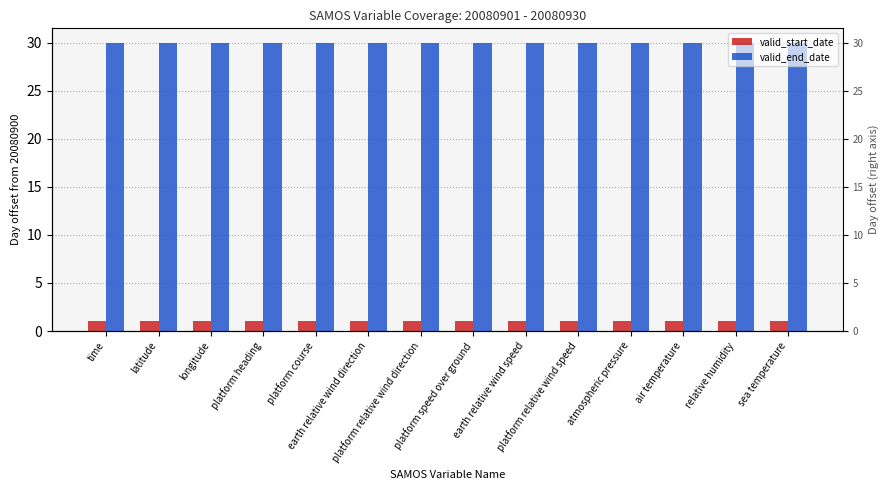

Reading left to right, transcribe all the data shown in this chart.

valid_start_date: time=1	latitude=1	longitude=1	platform heading=1	platform course=1	earth relative wind direction=1	platform relative wind direction=1	platform speed over ground=1	earth relative wind speed=1	platform relative wind speed=1	atmospheric pressure=1	air temperature=1	relative humidity=1	sea temperature=1
valid_end_date: time=30	latitude=30	longitude=30	platform heading=30	platform course=30	earth relative wind direction=30	platform relative wind direction=30	platform speed over ground=30	earth relative wind speed=30	platform relative wind speed=30	atmospheric pressure=30	air temperature=30	relative humidity=30	sea temperature=30